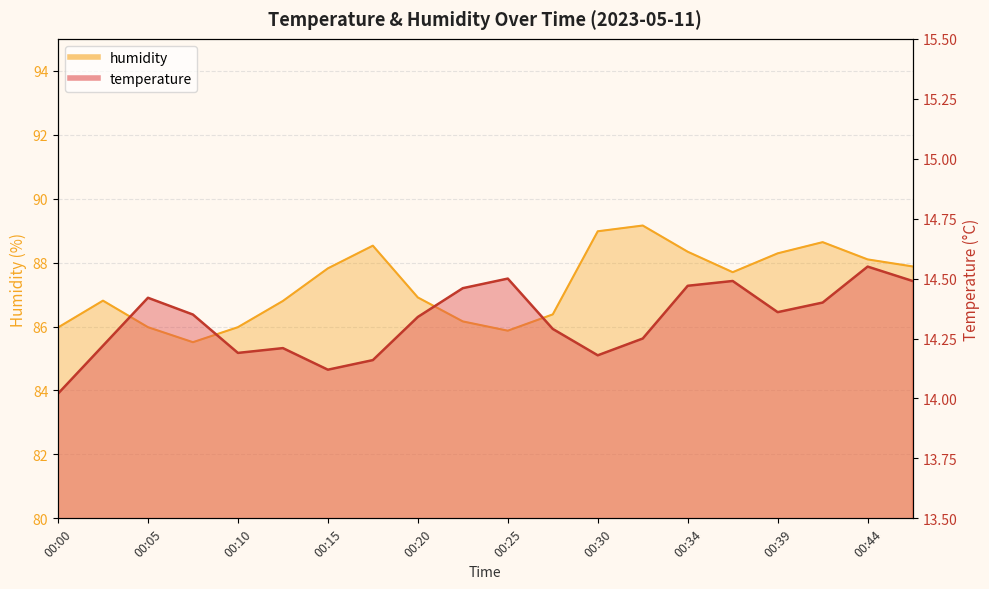

True or false: humidity and temperature cross at least once.

False